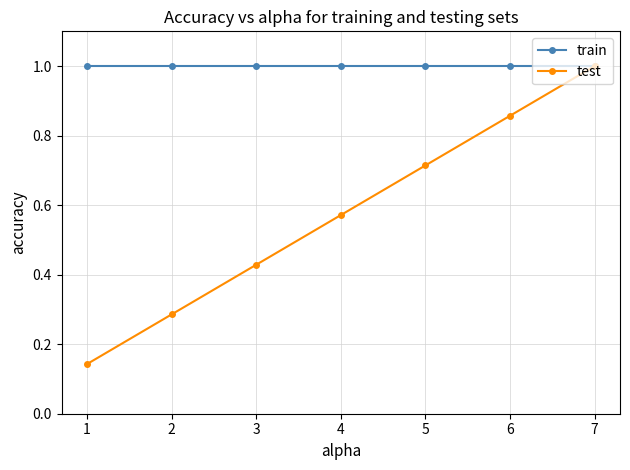

Rank the series at 3 from highest to lowest value.

train, test